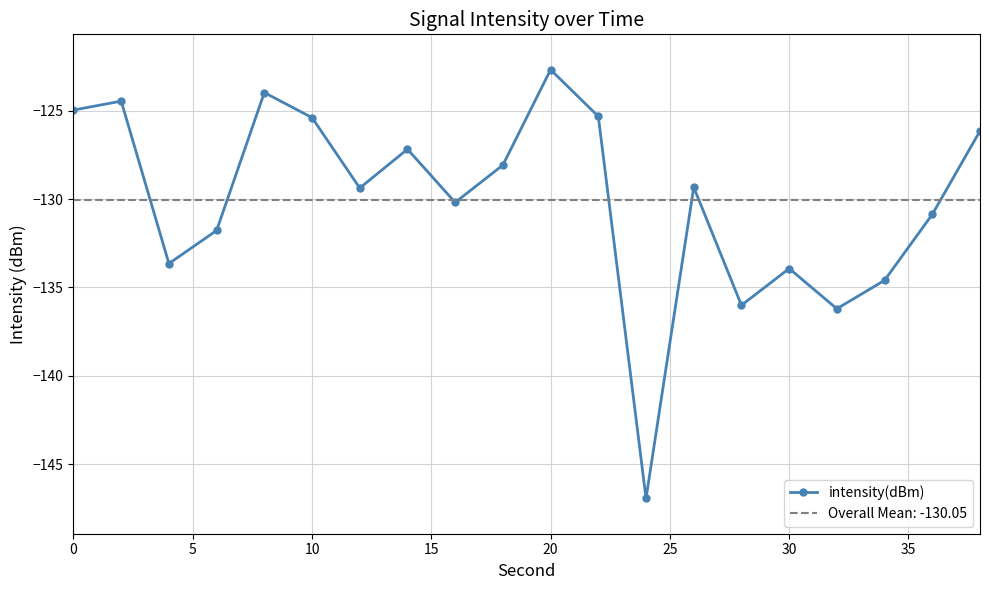

What is the smallest value displayed?

-146.9